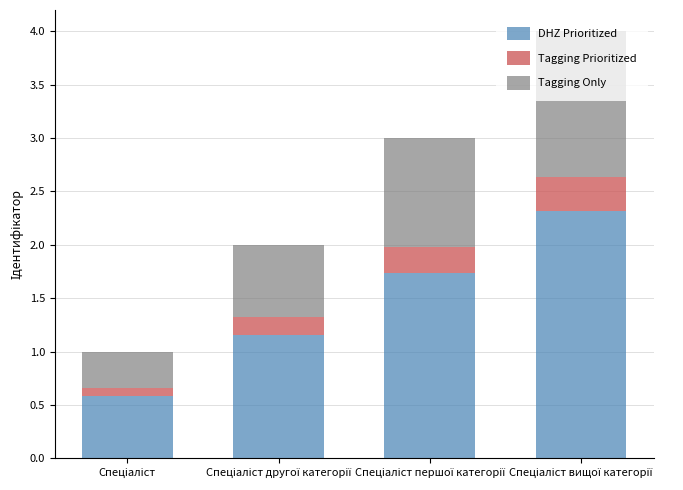

What is the lowest value of the DHZ Prioritized series?

0.6